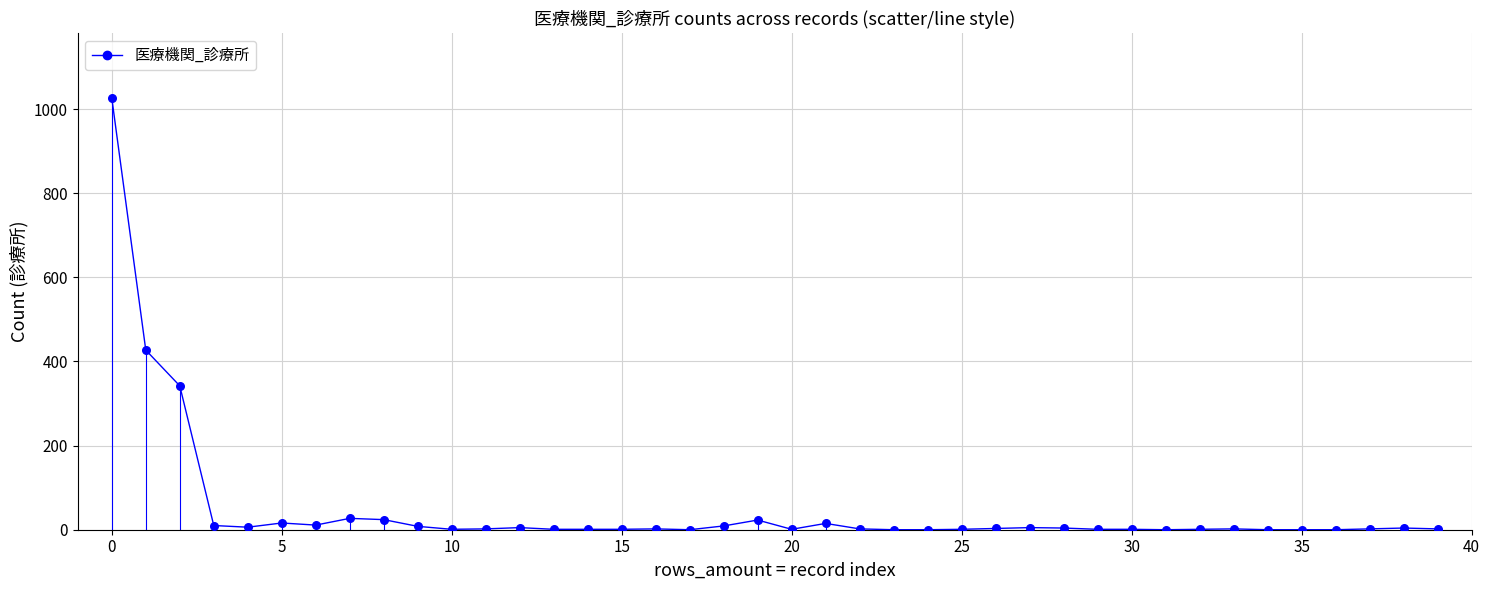

What is the difference between the maximum and minimum values?

1026